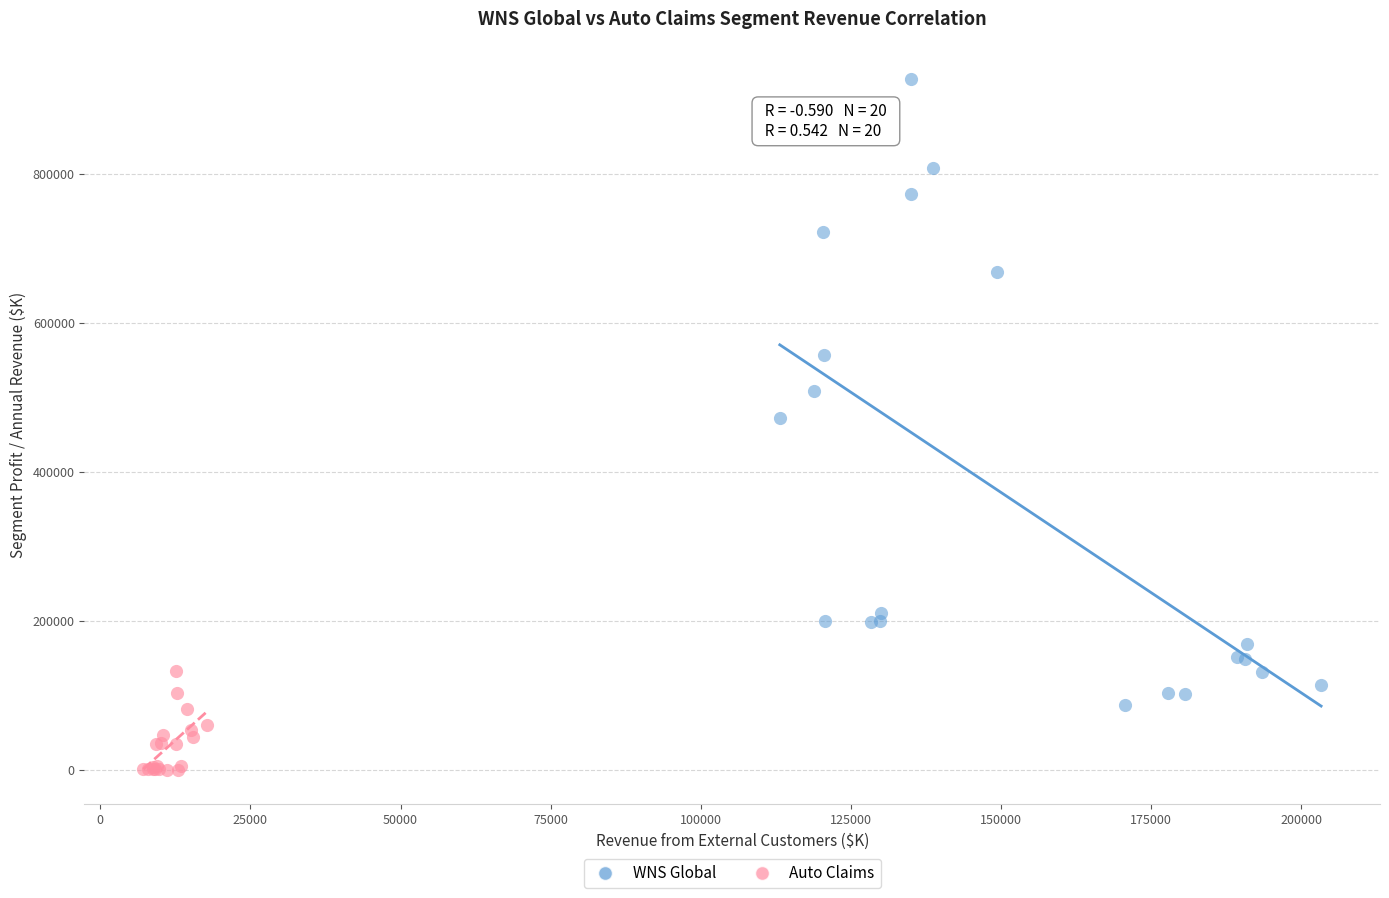

Which series reaches the minimum Y coordinate?

Auto Claims